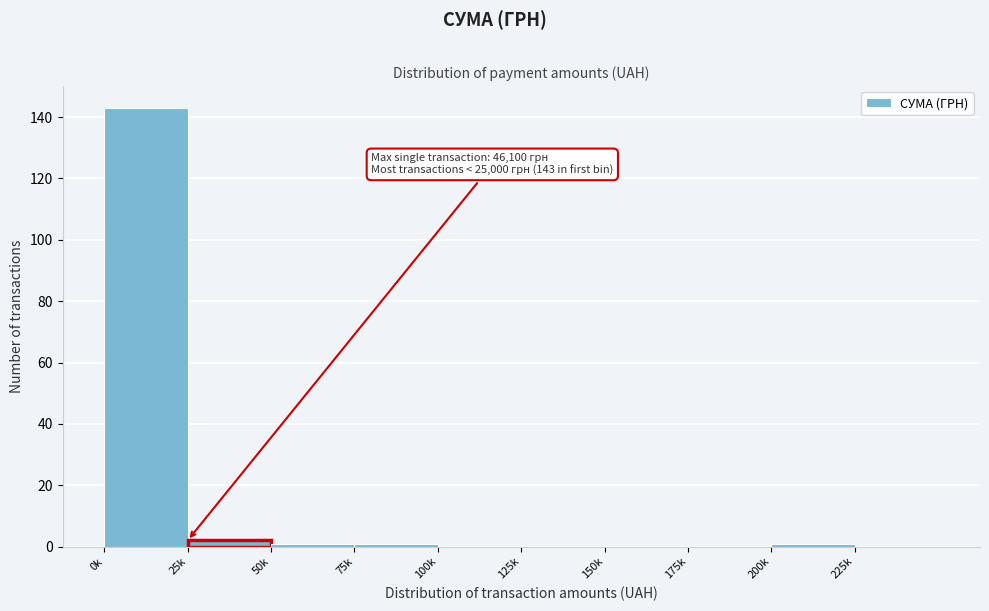

Reading right to left, extract all data points from this chart.

225k=0	200k=1	175k=0	150k=0	125k=0	100k=0	75k=1	50k=1	25k=2	0k=143